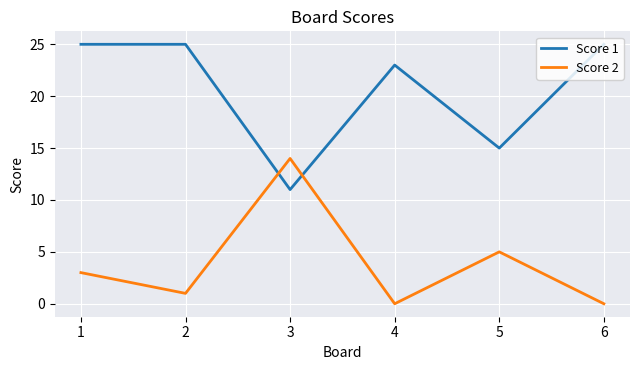

How many lines are shown in the chart?

2